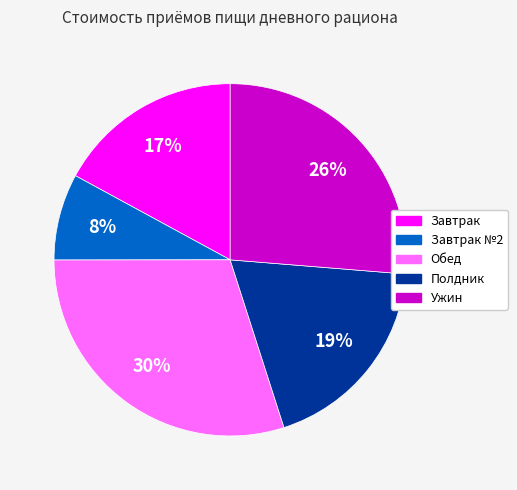

To the nearest percent, what is the difference between the Обед and Полдник slice percentages?

11%